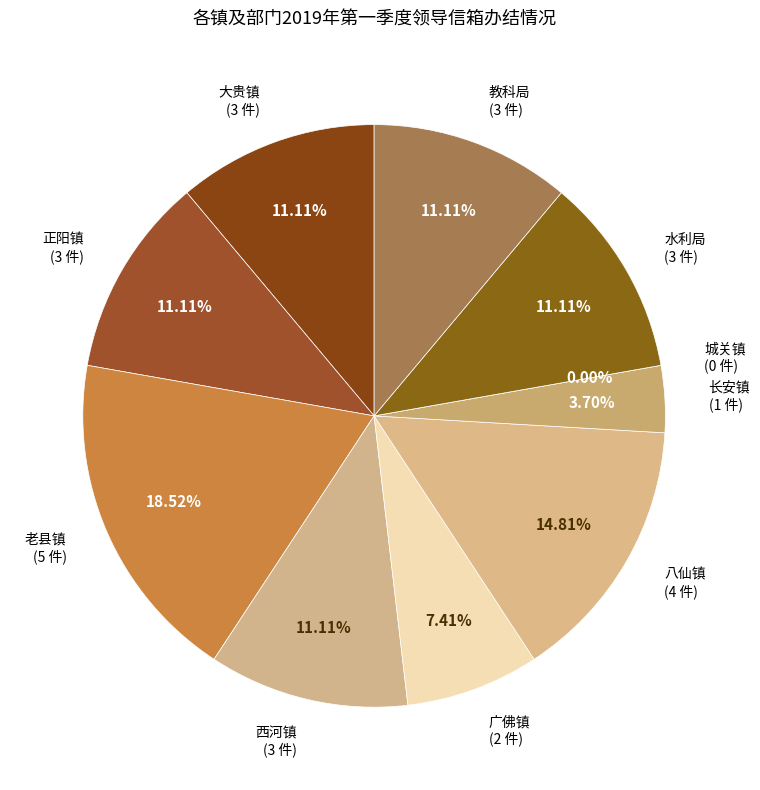

Which slice is the smallest?

城关镇